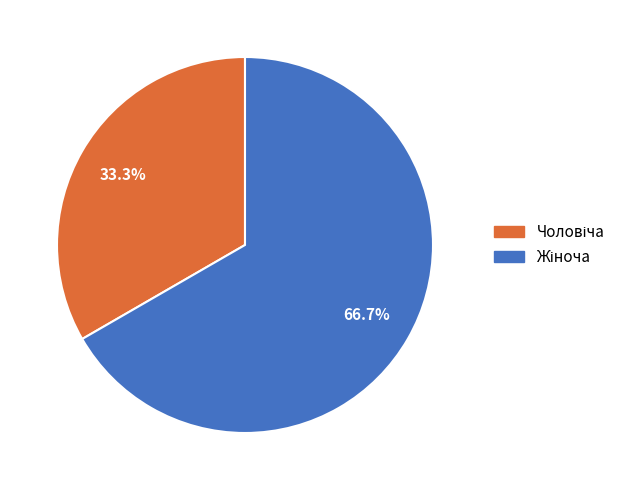

To the nearest percent, what is the difference between the largest and smallest slice percentages?

33%